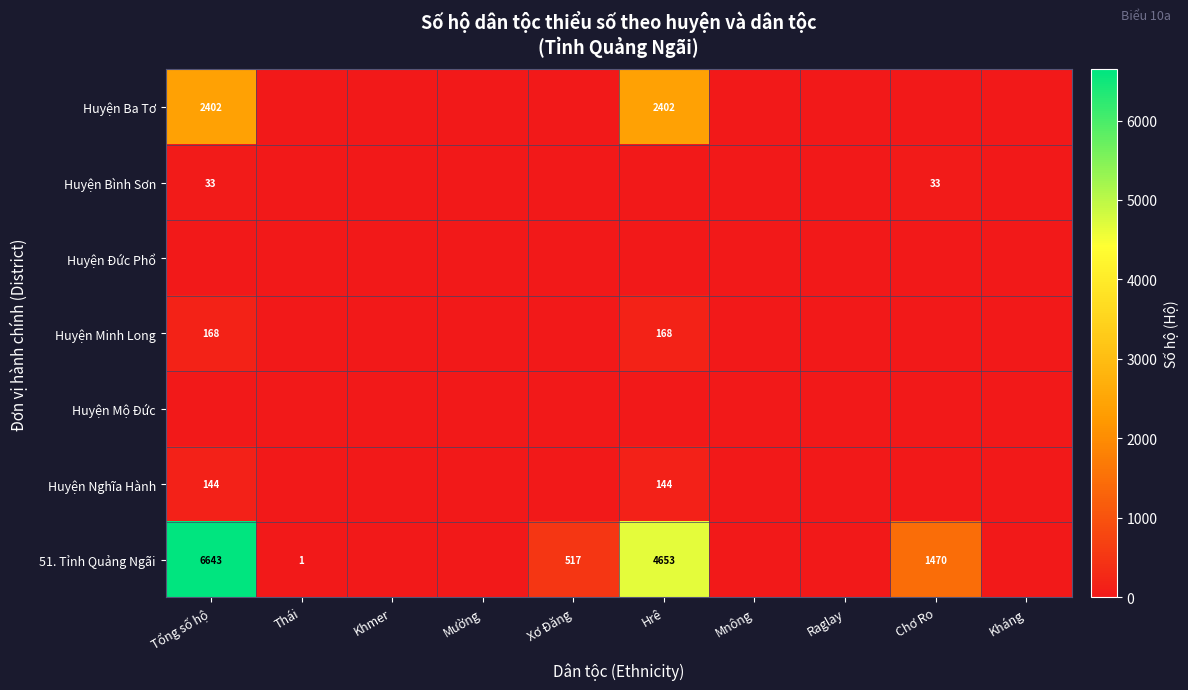

Is it true that 51. Tỉnh Quảng Ngãi equals 790 at Xơ Đăng?

False